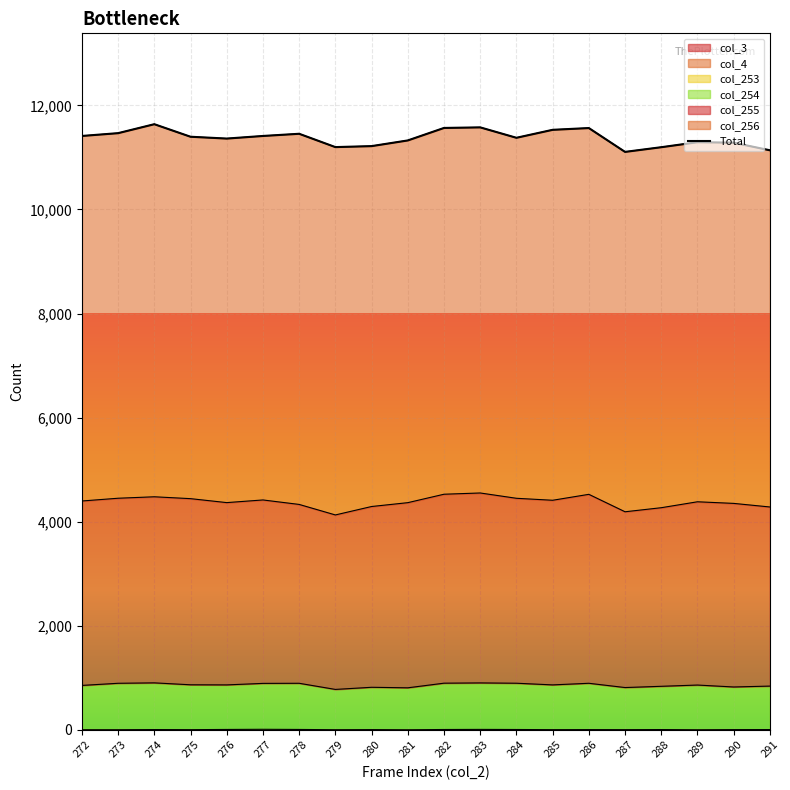

What is the difference between the col_255 values at 287 and 280?

96